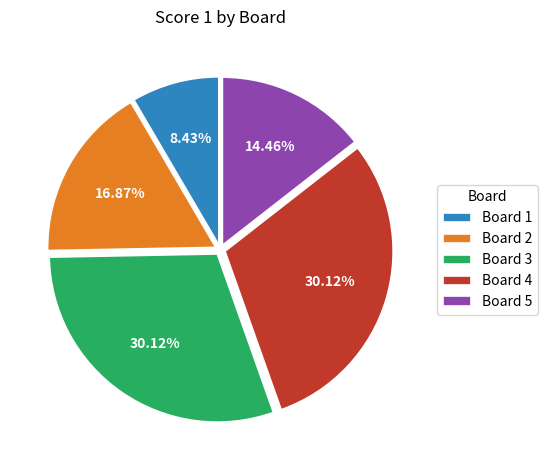

Does Board 3 represent more than half of the total?

No